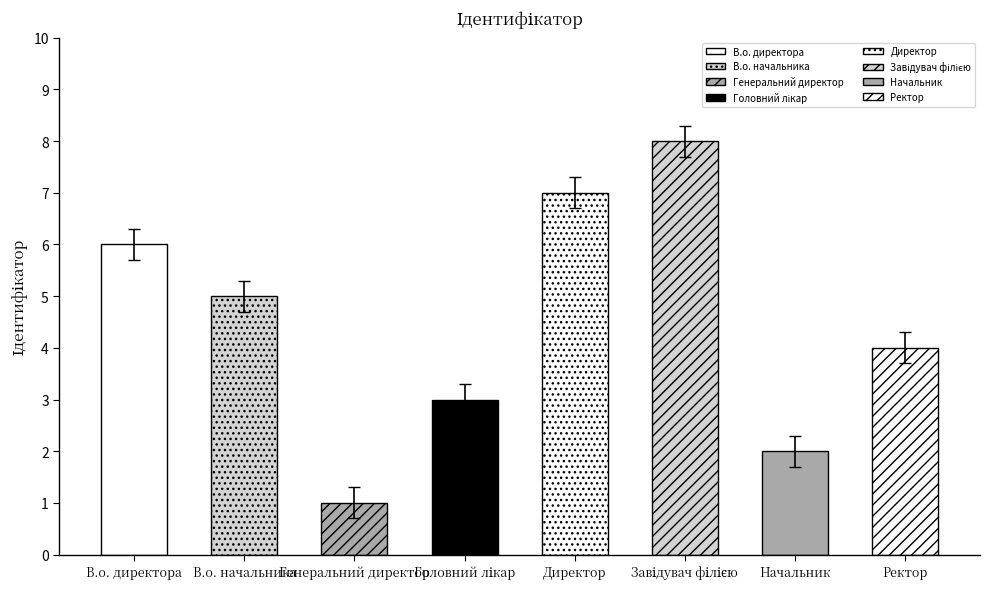

List the labels in order of value, smallest first.

Генеральний директор, Начальник, Головний лікар, Ректор, В.о. начальника, В.о. директора, Директор, Завідувач філією